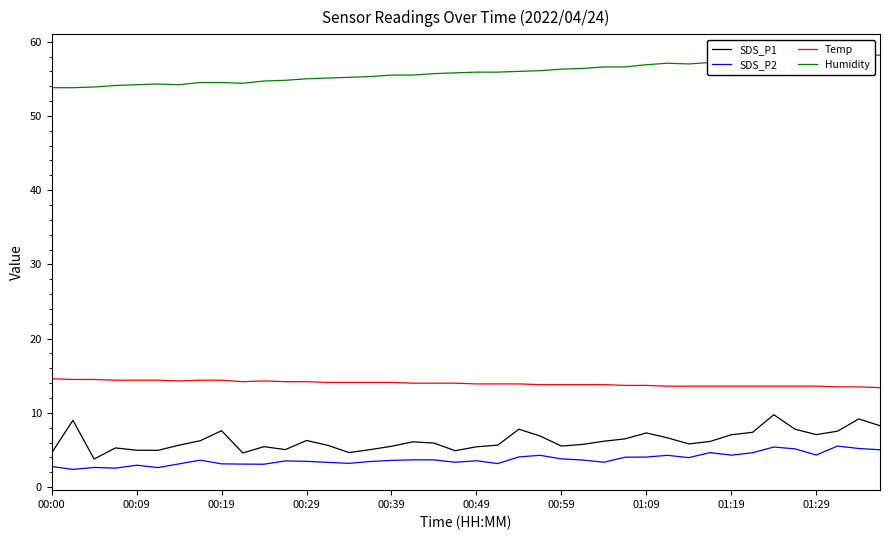

Which series has the largest total across all categories?

Humidity